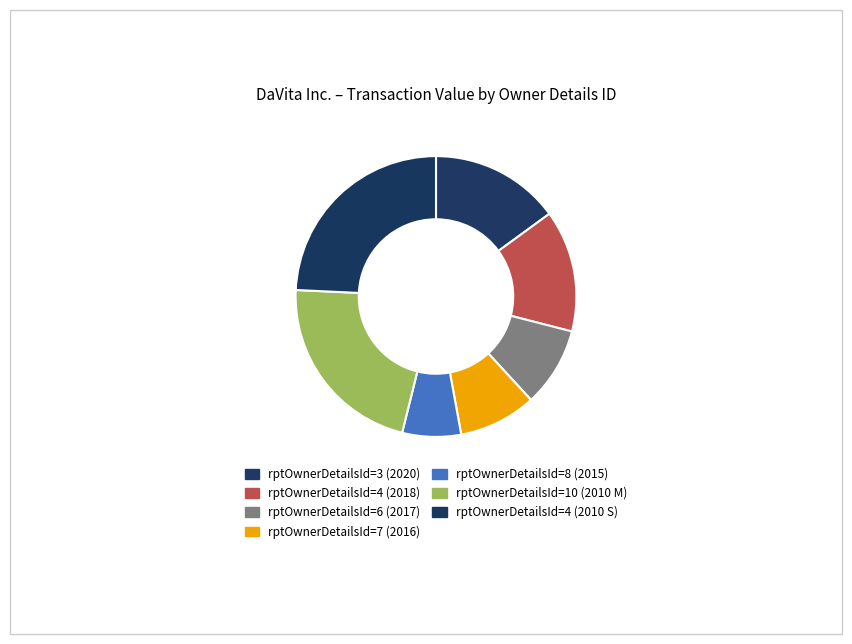

How many slices are in this pie chart?

7